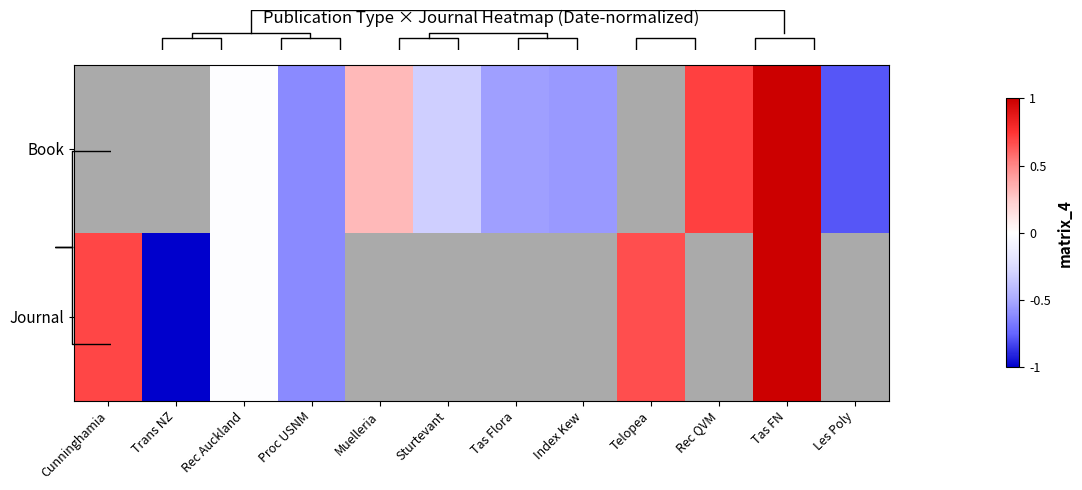

Is the value of Book at Tas FN greater than the value of Journal at Tas Flora?

No